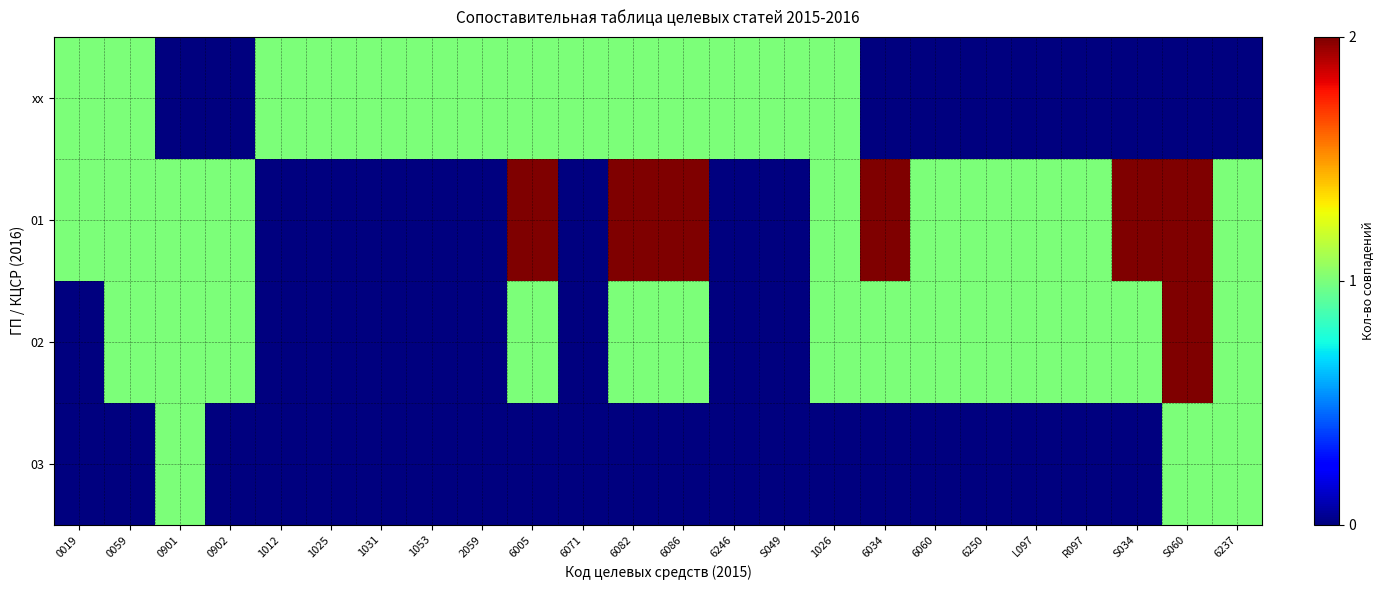

Reading left to right, what are all the values shown in this chart?

хх: 0019=1	0059=1	0901=0	0902=0	1012=1	1025=1	1031=1	1053=1	2059=1	6005=1	6071=1	6082=1	6086=1	6246=1	S049=1	1026=1	6034=0	6060=0	6250=0	L097=0	R097=0	S034=0	S060=0	6237=0
01: 0019=1	0059=1	0901=1	0902=1	1012=0	1025=0	1031=0	1053=0	2059=0	6005=2	6071=0	6082=2	6086=2	6246=0	S049=0	1026=1	6034=2	6060=1	6250=1	L097=1	R097=1	S034=2	S060=2	6237=1
02: 0019=0	0059=1	0901=1	0902=1	1012=0	1025=0	1031=0	1053=0	2059=0	6005=1	6071=0	6082=1	6086=1	6246=0	S049=0	1026=1	6034=1	6060=1	6250=1	L097=1	R097=1	S034=1	S060=2	6237=1
03: 0019=0	0059=0	0901=1	0902=0	1012=0	1025=0	1031=0	1053=0	2059=0	6005=0	6071=0	6082=0	6086=0	6246=0	S049=0	1026=0	6034=0	6060=0	6250=0	L097=0	R097=0	S034=0	S060=1	6237=1